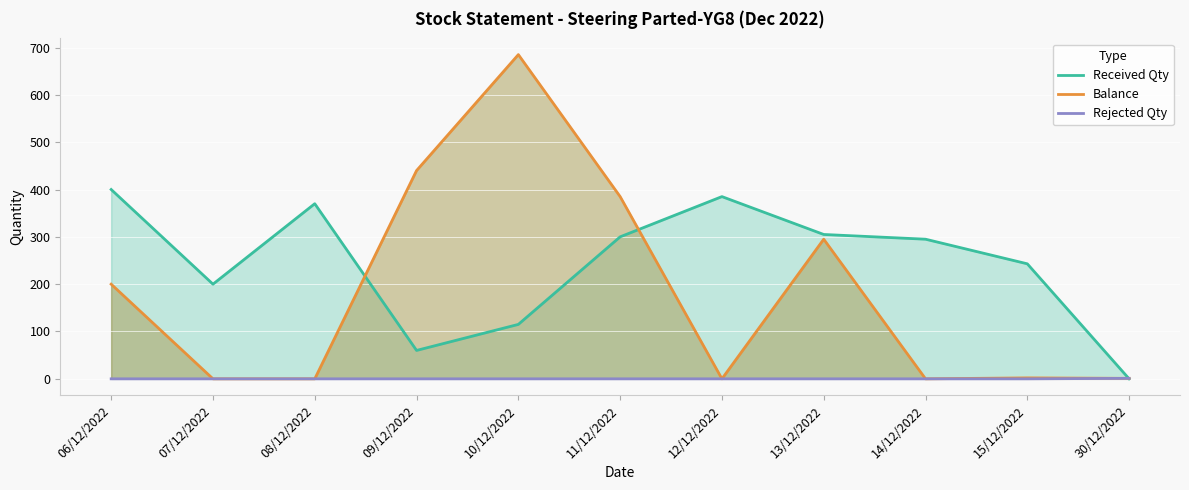

What is the label of the 9th point from the left?

14/12/2022